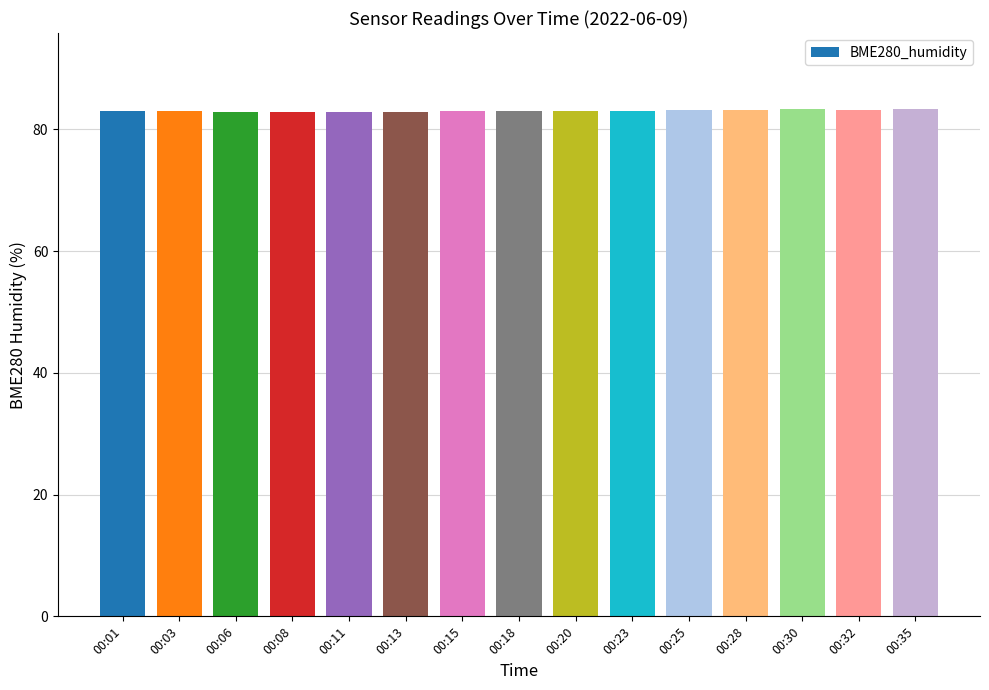

Is it true that the value at 00:28 is 46.1?

False